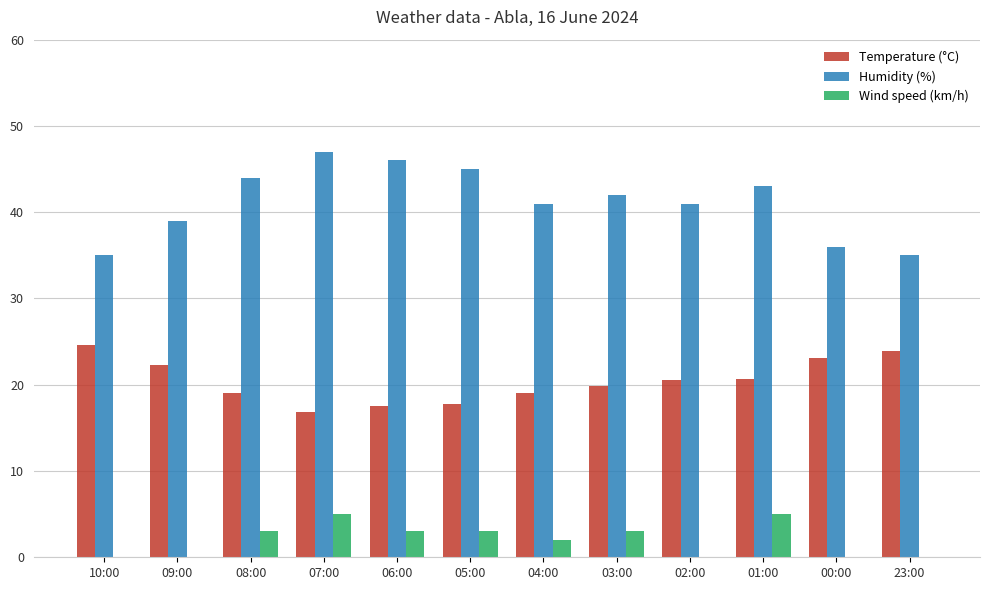

Which series changed the most between 08:00 and 04:00?

Humidity (%)